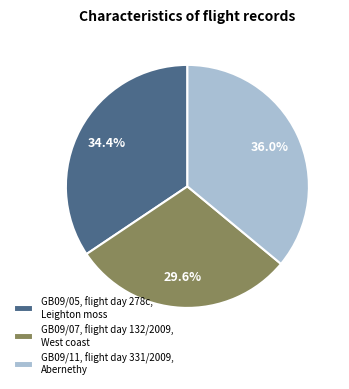

Does any single category account for the majority?

No